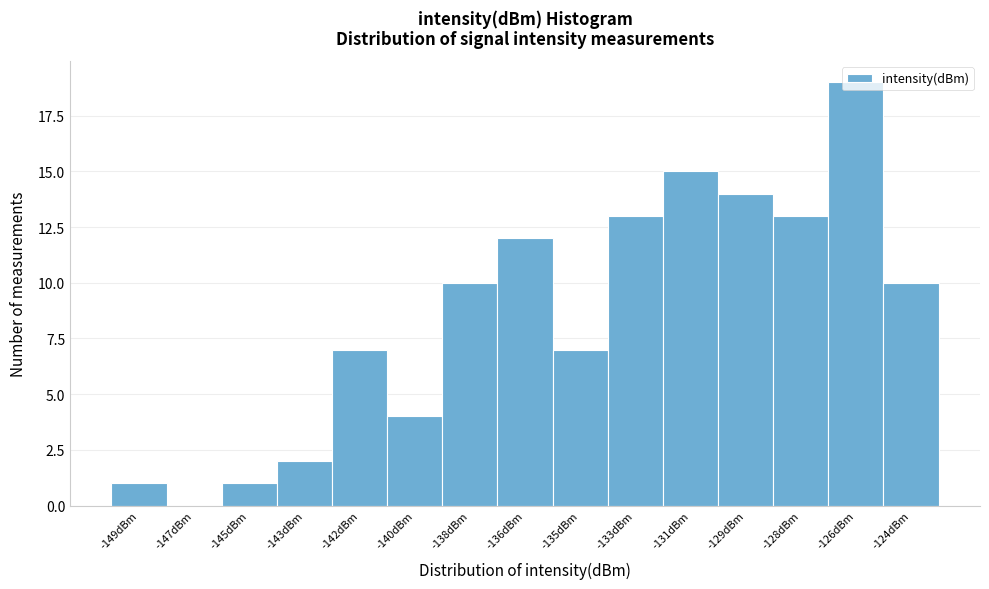

Which has a higher value, -140dBm or -149dBm?

-140dBm